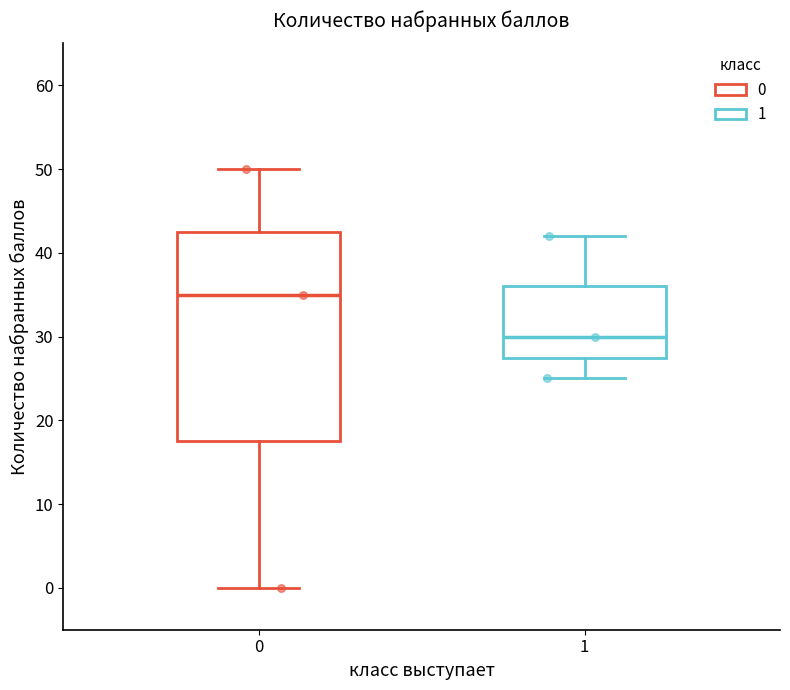

Which box is the tallest, from its lower edge to its upper edge?

0